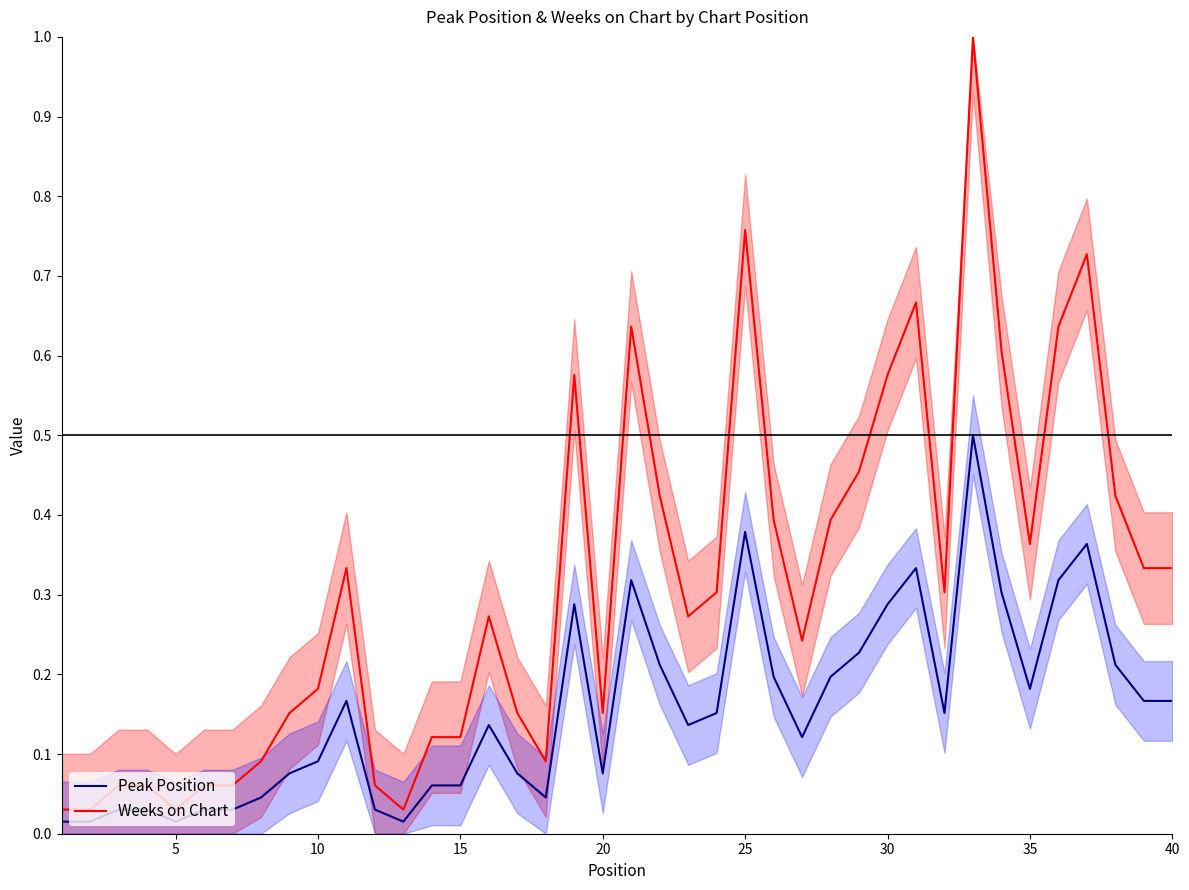

Rank the series by their maximum value, from lowest to highest.

Peak Position, Weeks on Chart